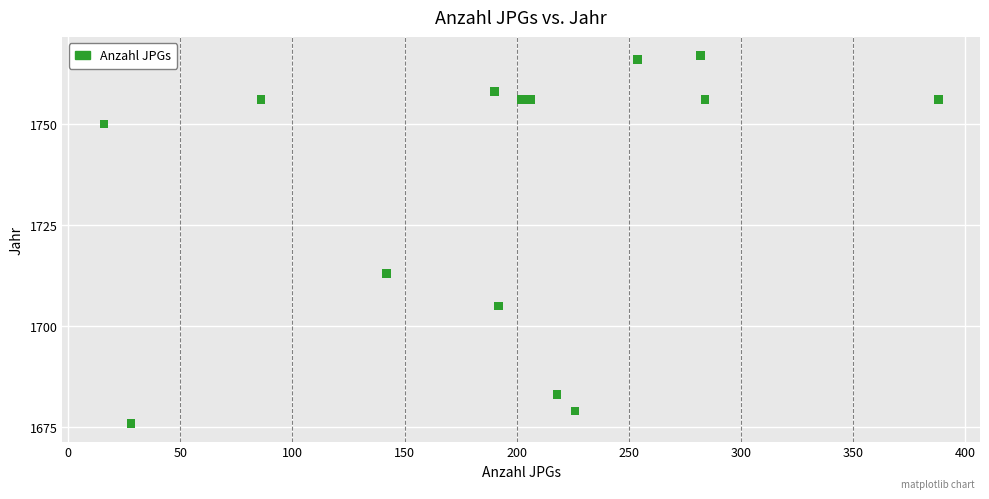

What Y value in the scatter plot is closest to 1721?

1713